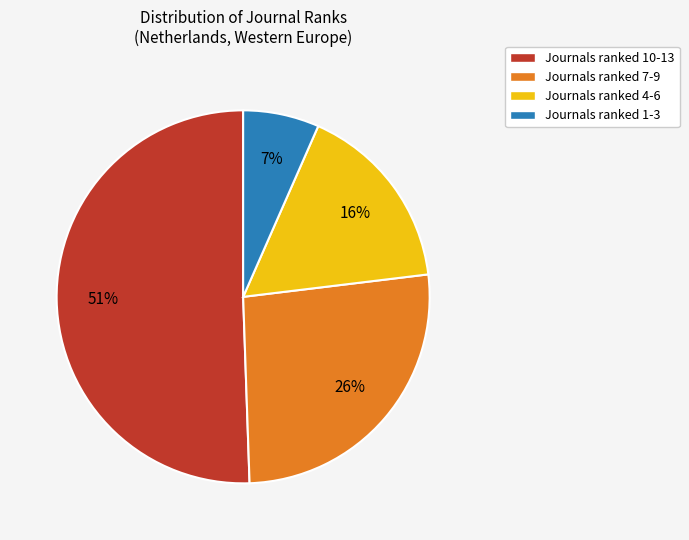

Which category accounts for the majority?

Journals ranked 10-13